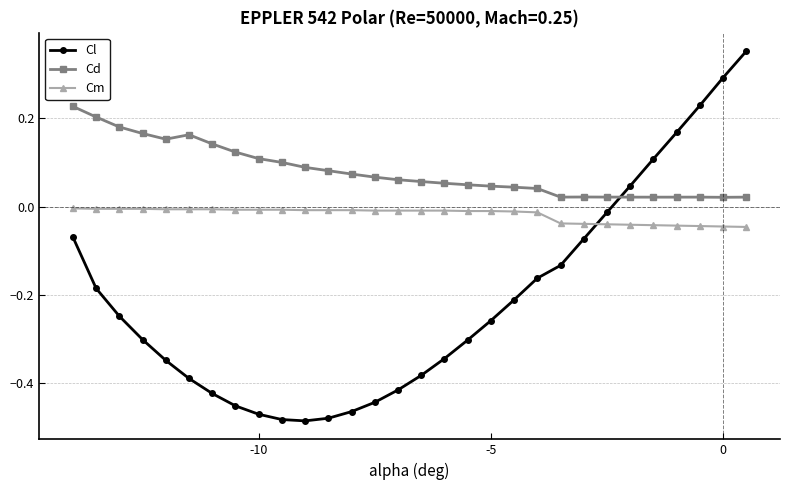

What is the sum of all Cl values?

-6.3